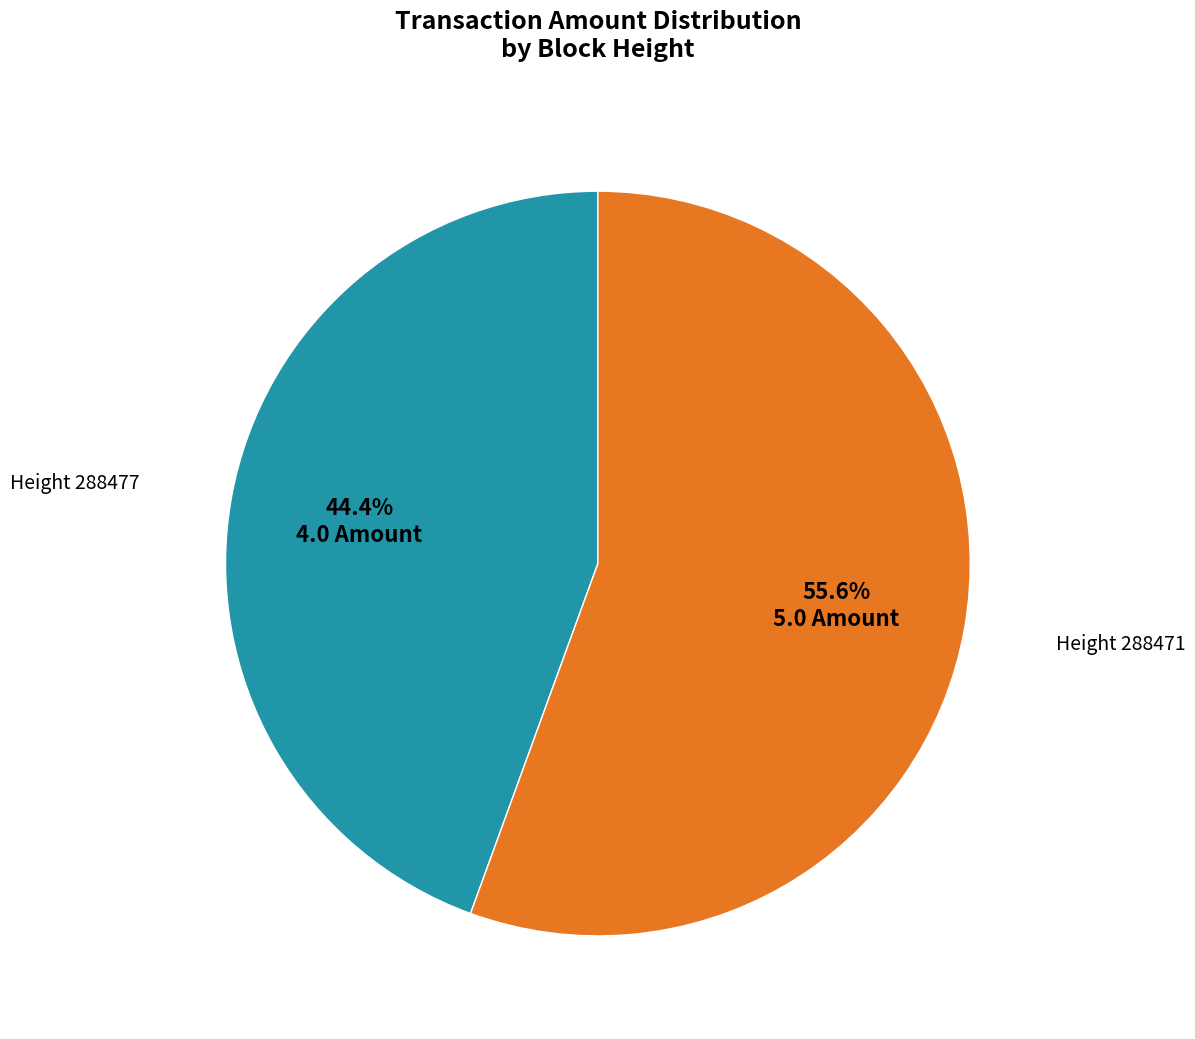

Is there any slice that represents more than half of the pie?

Yes